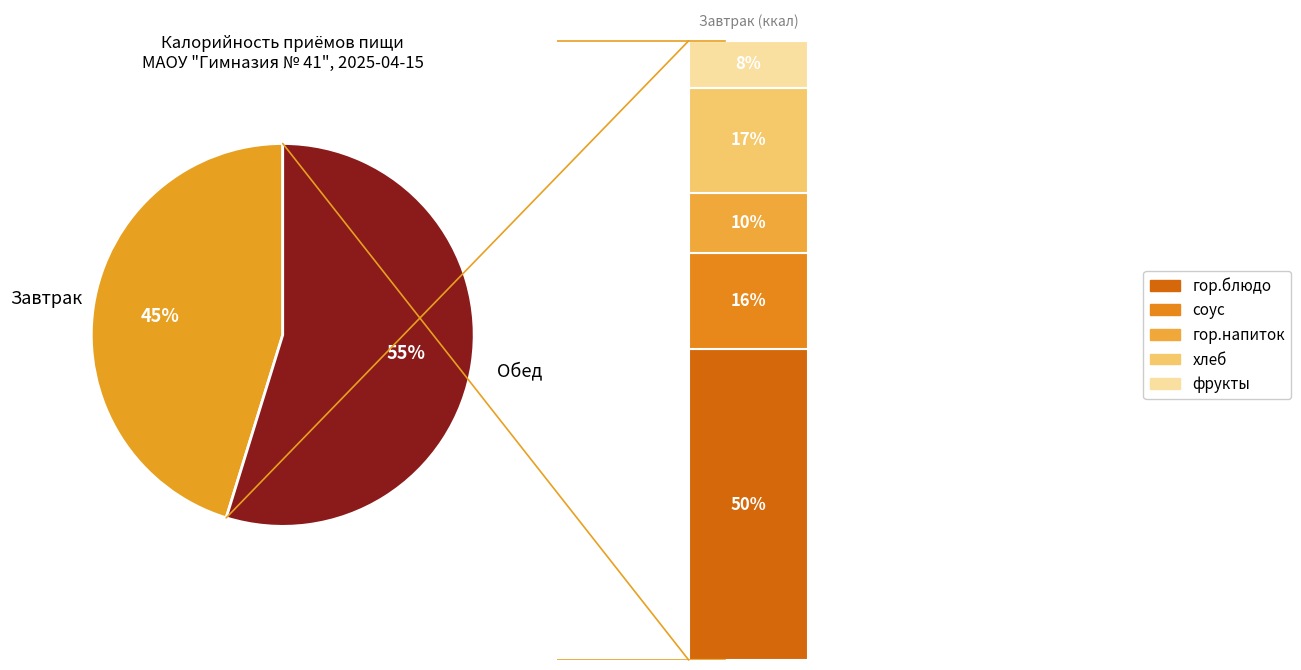

To the nearest percent, what percentage of the pie is Завтрак?

45%